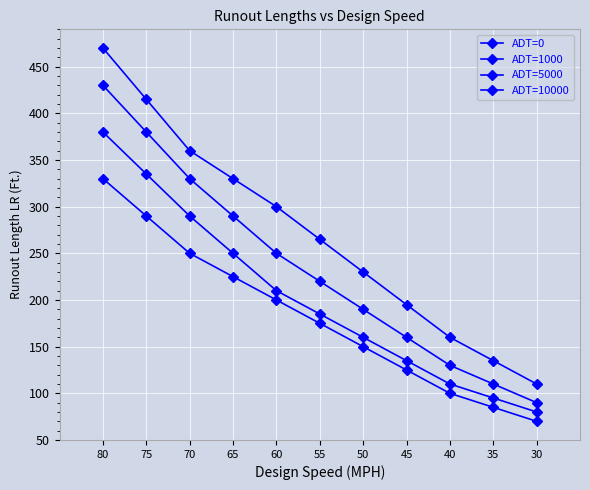

Read the ADT=1000 value at 45.

135